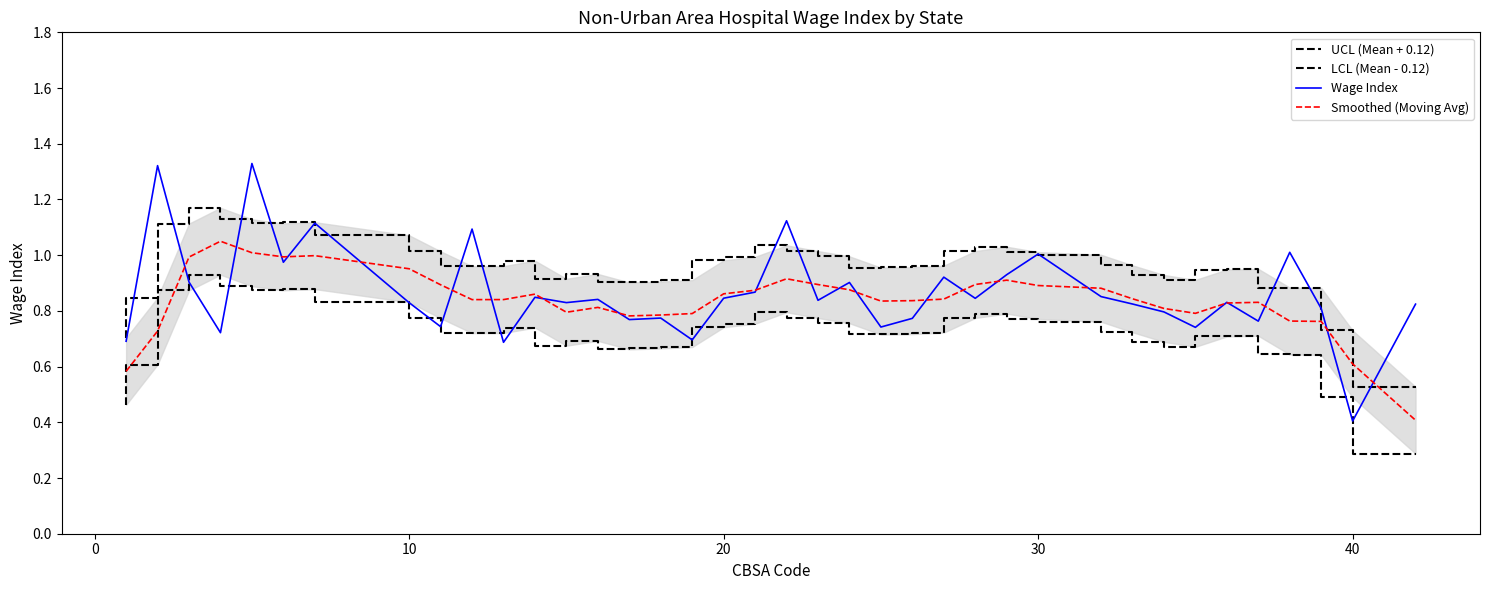

Where is Wage Index nearest to the value 0?

40